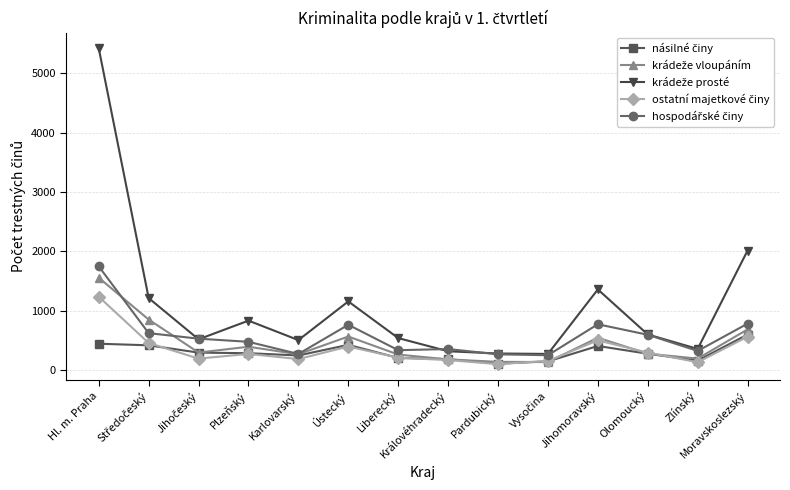

What is the greatest value displayed?

5421